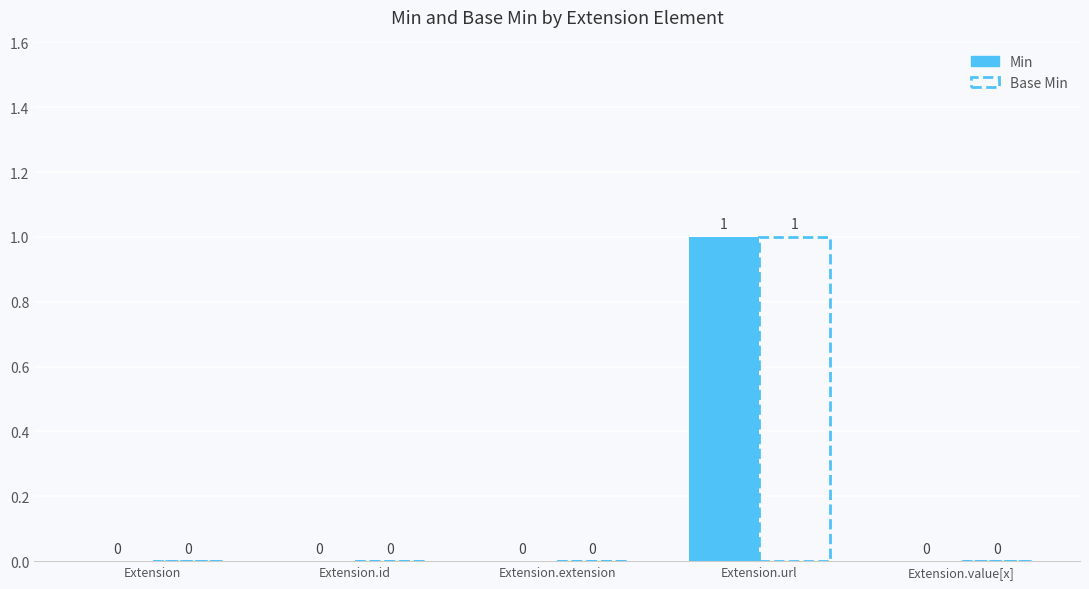

Reading right to left, list all the values displayed in this chart.

Min: 0	1	0	0	0
Base Min: 0	1	0	0	0